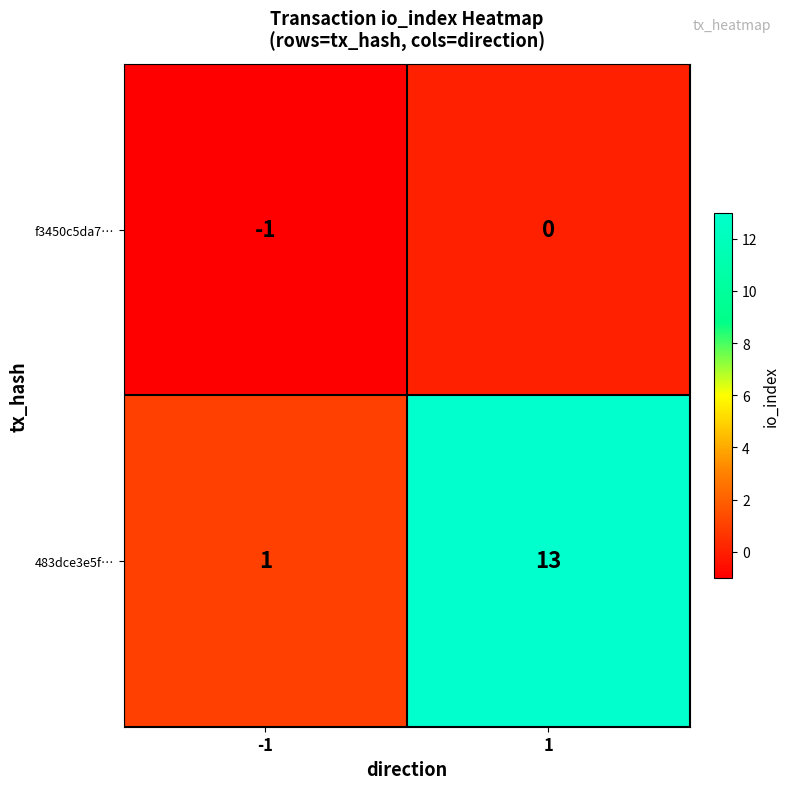

What is the maximum value shown in the chart?

13